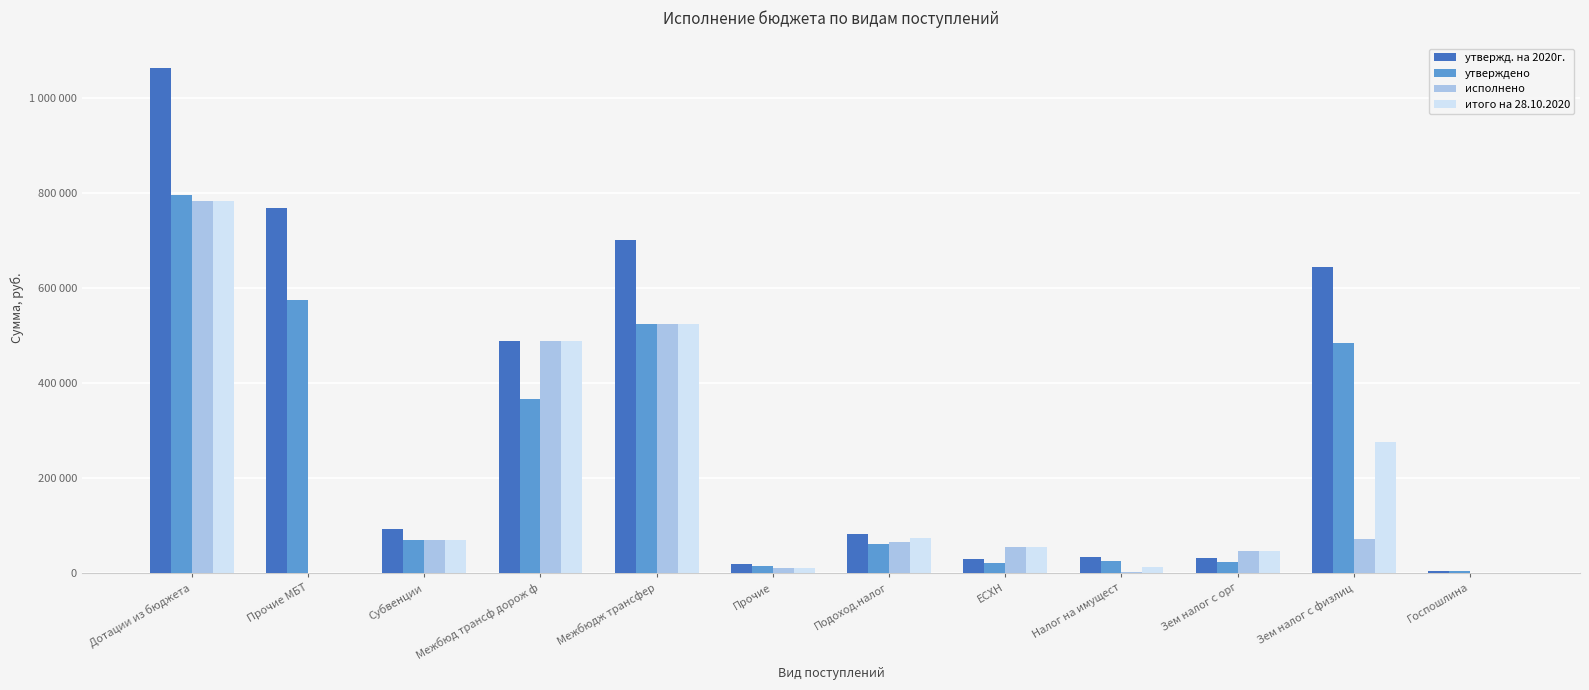

List the series in order of their peak value, highest first.

утвержд. на 2020г., утверждено, исполнено, итого на 28.10.2020